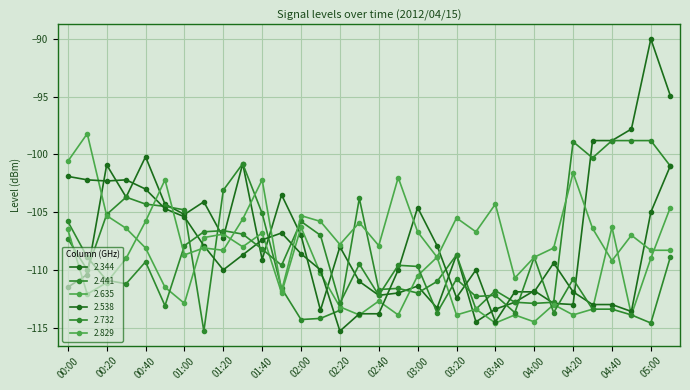

In 2.829, how many points are higher than both neighbors (excluding endpoints)?

10